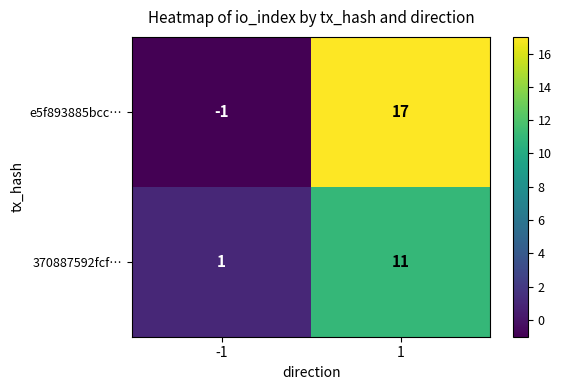

What is the difference between the 370887592fcf… values at 1 and -1?

10